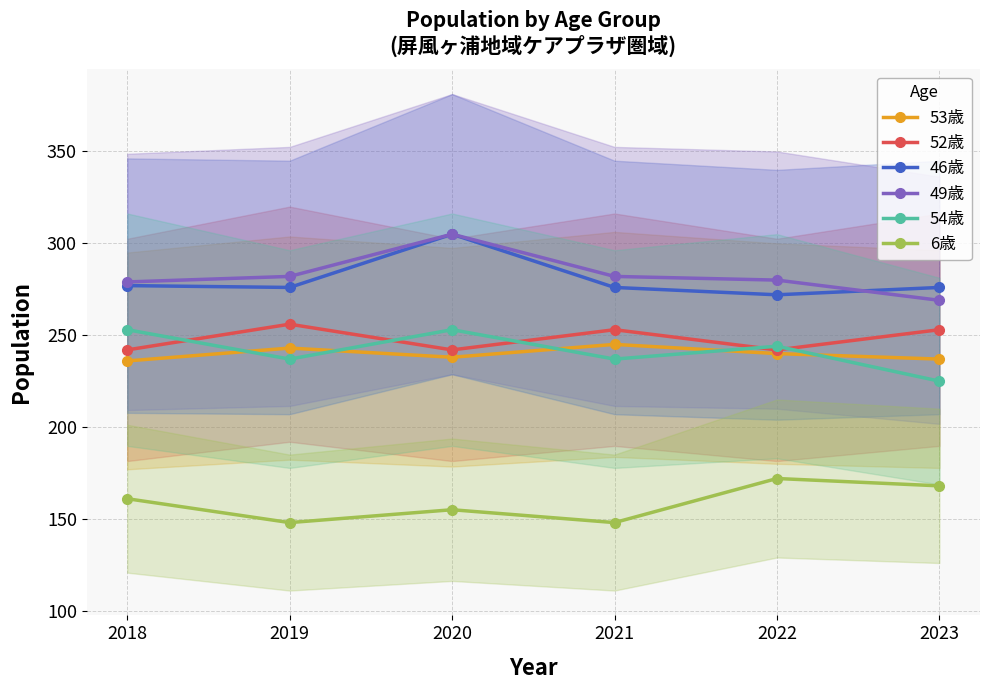

True or false: 52歳 and 53歳 intersect in this chart.

False